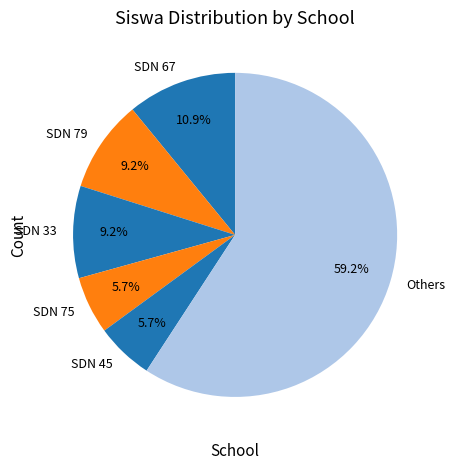

Which category accounts for the majority?

Others